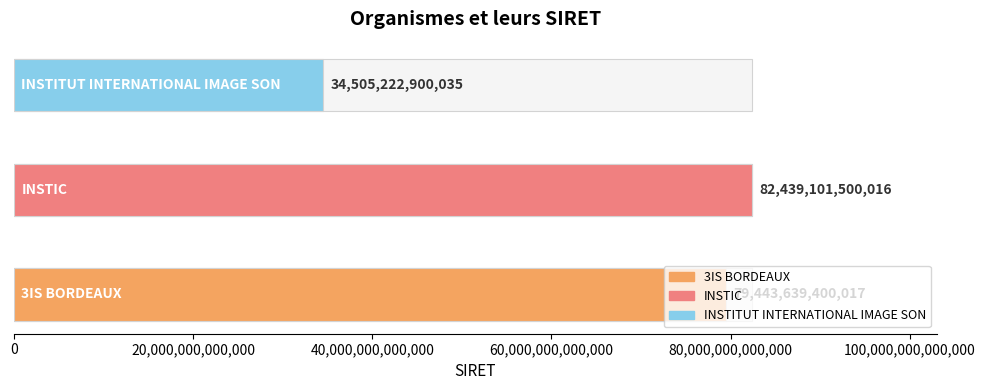

Rank the categories by value from lowest to highest.

INSTITUT INTERNATIONAL IMAGE SON, 3IS BORDEAUX, INSTIC